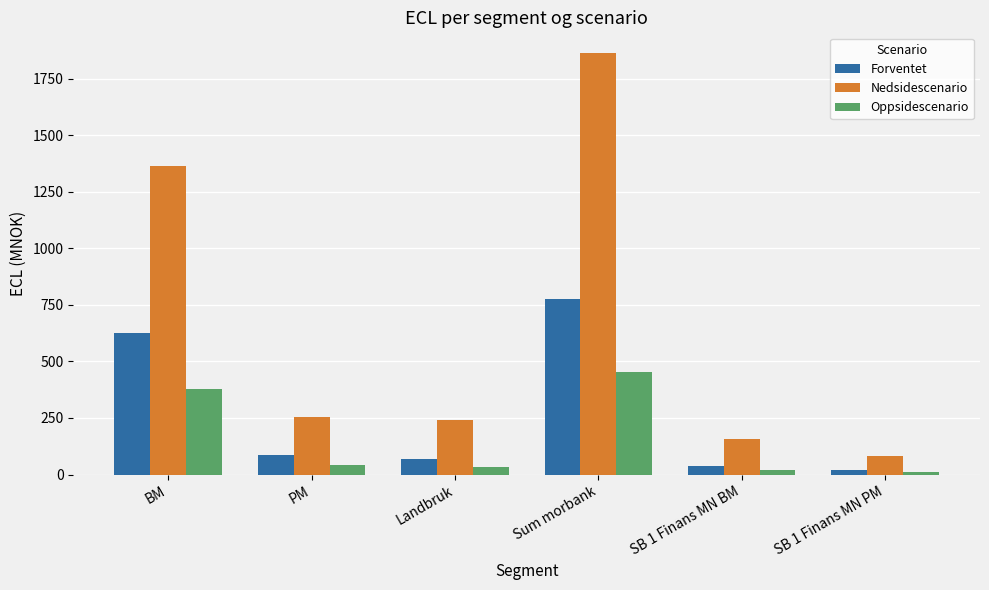

What is the greatest value displayed?

1862